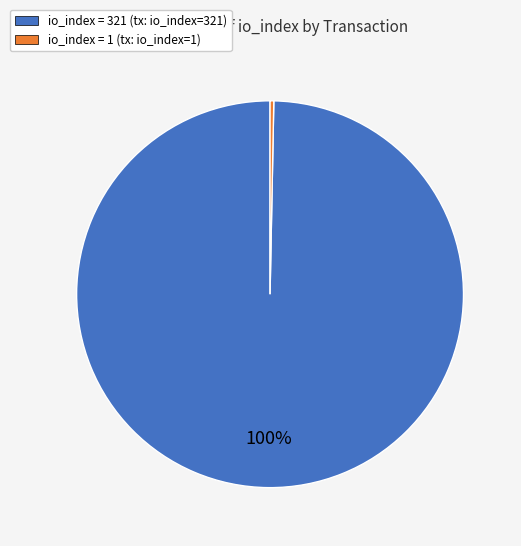

How many segments does this pie chart have?

2